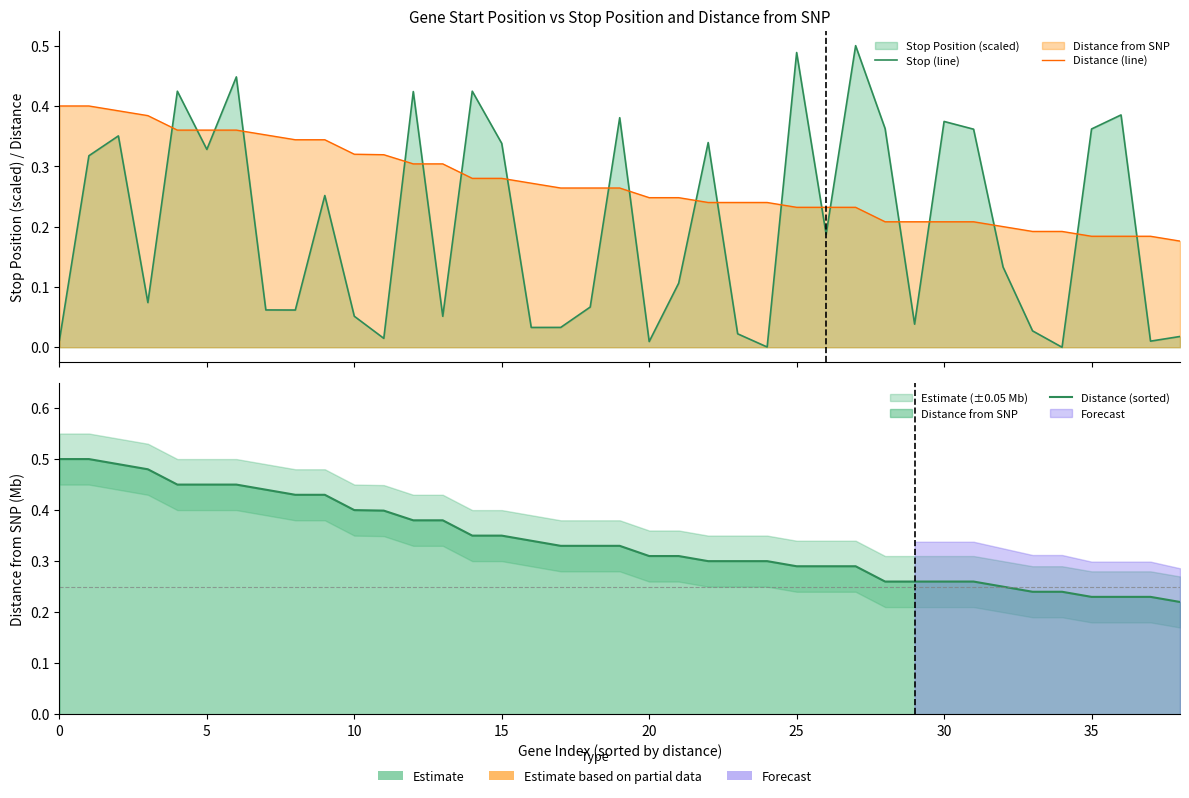

At 36, list the series in order from largest to smallest.

Stop (line), Distance (sorted), Distance (line)